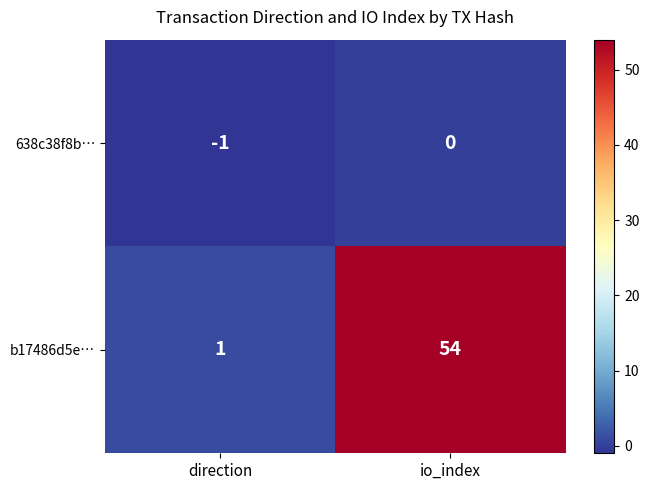

Reading left to right, list all the values displayed in this chart.

638c38f8b…: direction=-1	io_index=0
b17486d5e…: direction=1	io_index=54